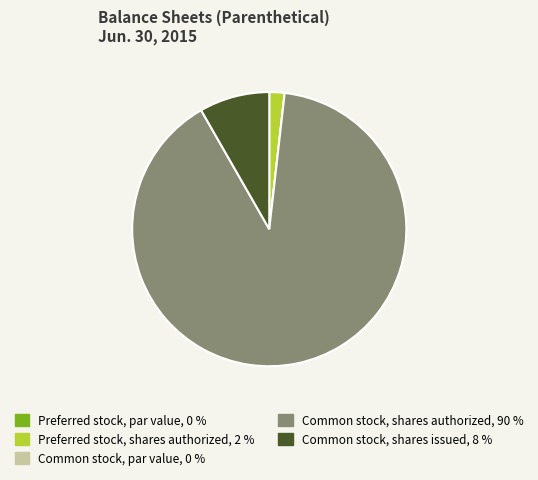

Does Common stock, shares issued represent more than half of the total?

No